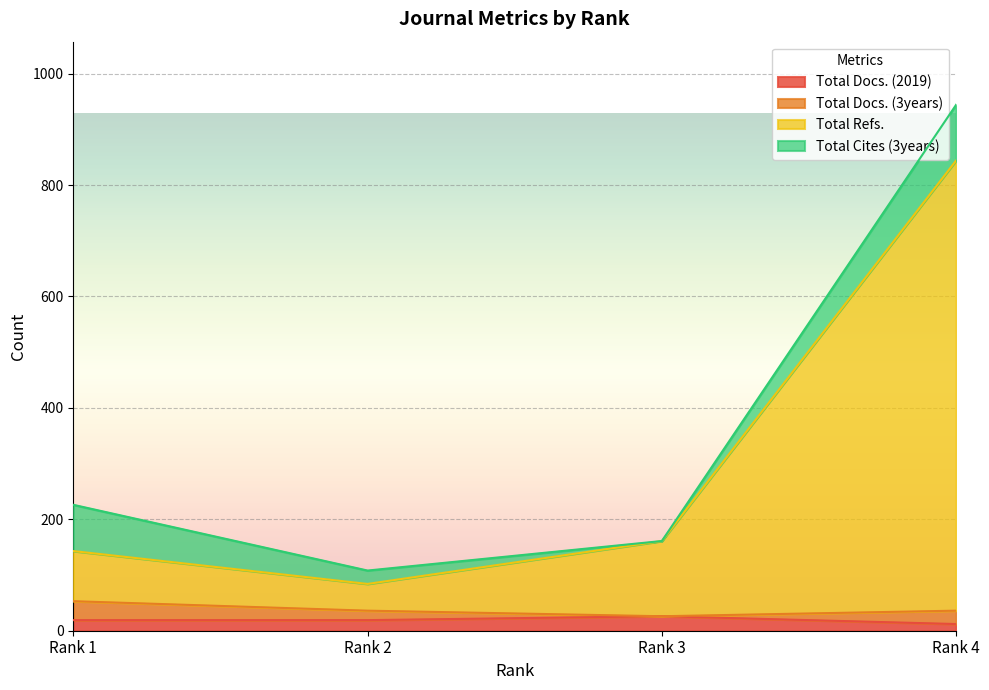

What is the difference between the maximum and minimum values in the Total Docs. (2019) series?

14